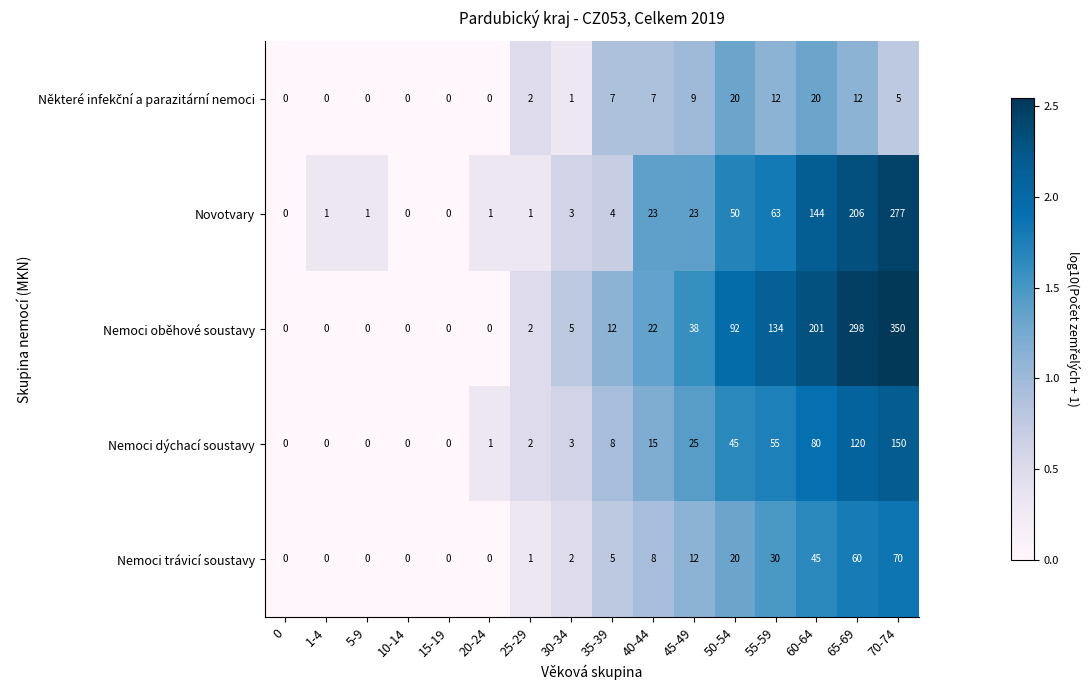

At which label is Nemoci dýchací soustavy closest to 75?

60-64